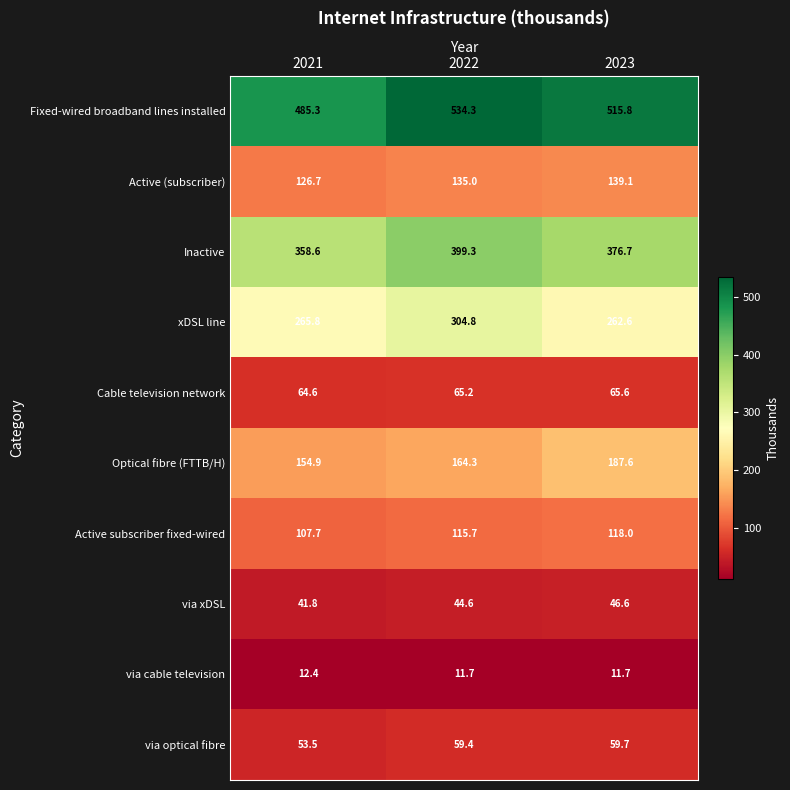

Reading left to right, extract all data points from this chart.

Fixed-wired broadband lines installed: 485.3	534.3	515.8
Active (subscriber): 126.7	135.0	139.1
Inactive: 358.6	399.3	376.7
xDSL line: 265.8	304.8	262.6
Cable television network: 64.6	65.2	65.6
Optical fibre (FTTB/H): 154.9	164.3	187.6
Active subscriber fixed-wired: 107.7	115.7	118.0
via xDSL: 41.8	44.6	46.6
via cable television: 12.4	11.7	11.7
via optical fibre: 53.5	59.4	59.7